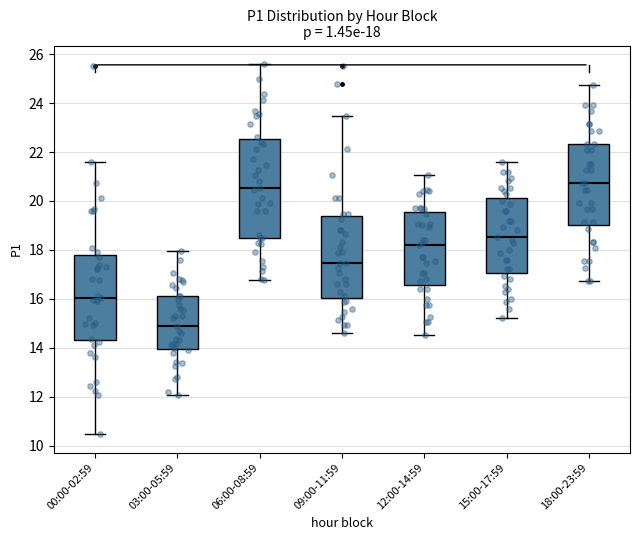

Comparing the boxes themselves (not the whiskers), which one is the tallest?

06:00-08:59